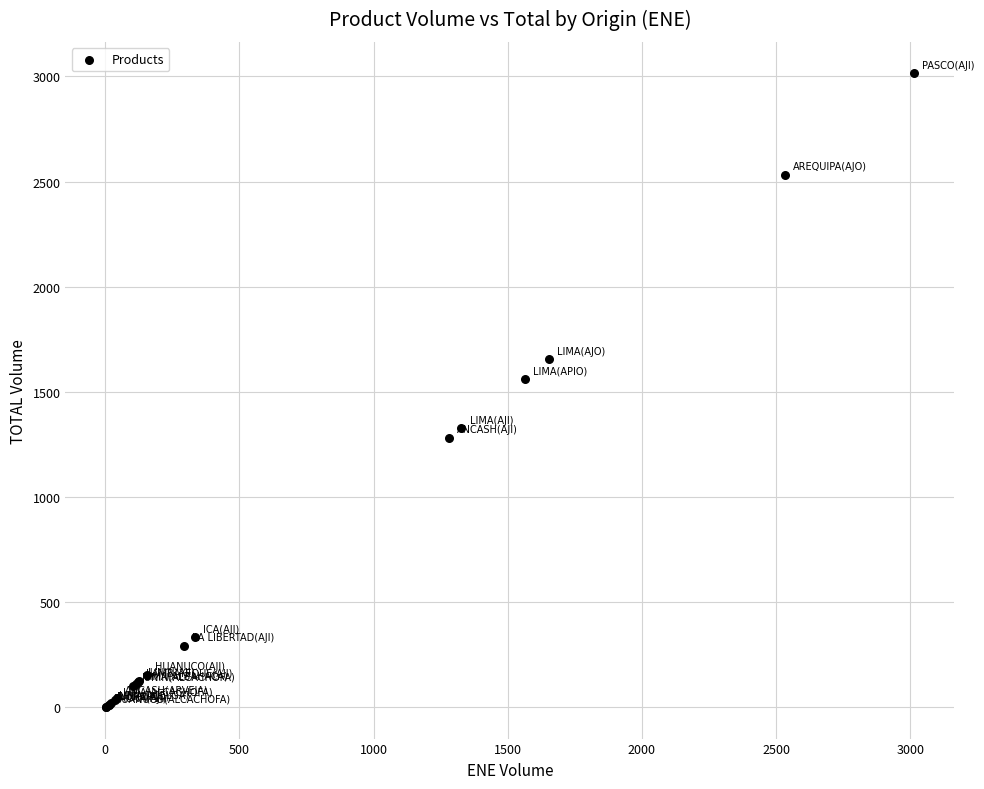

What Y value in the scatter plot is closest to 1508?

1563